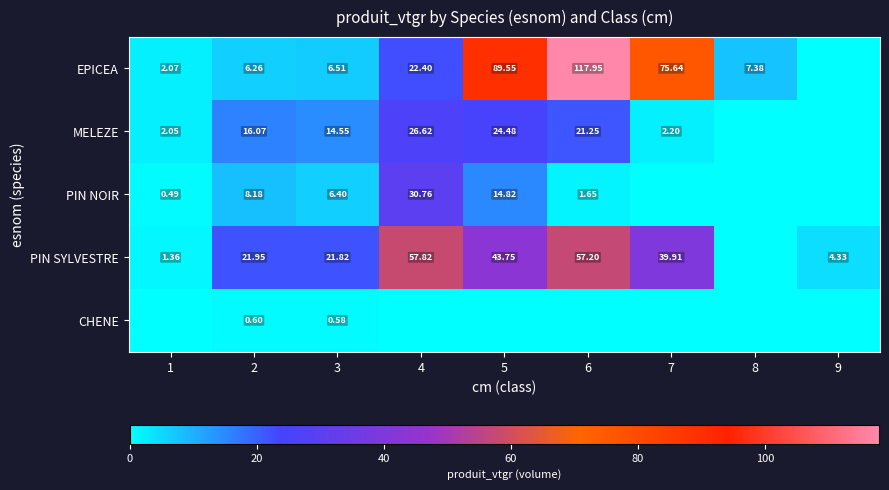

Where is PIN NOIR nearest to the value 15?

5